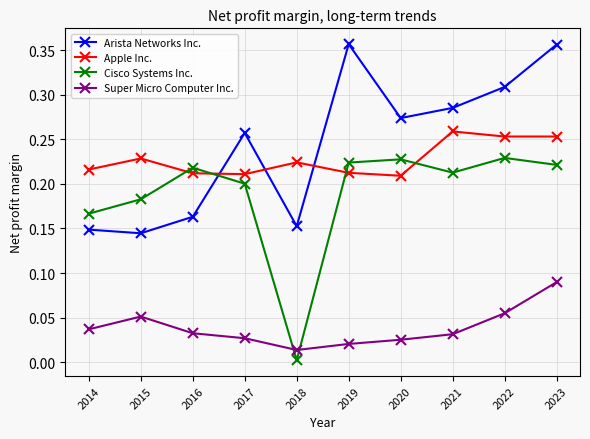

Is it true that Super Micro Computer Inc. equals 0.0 at 2014?

True